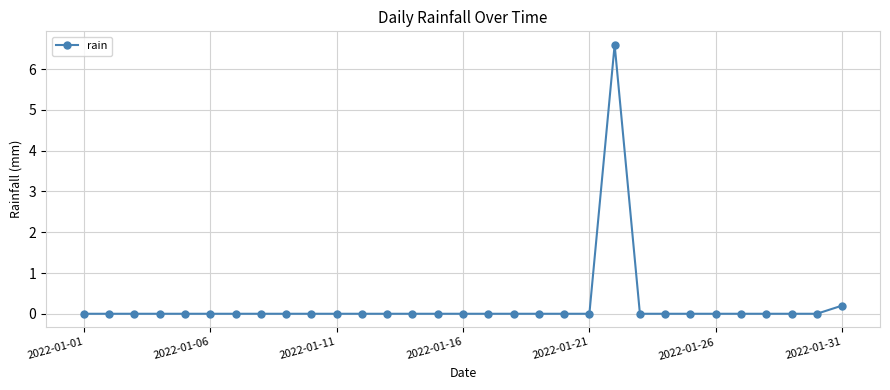

How many series are shown in this chart?

1